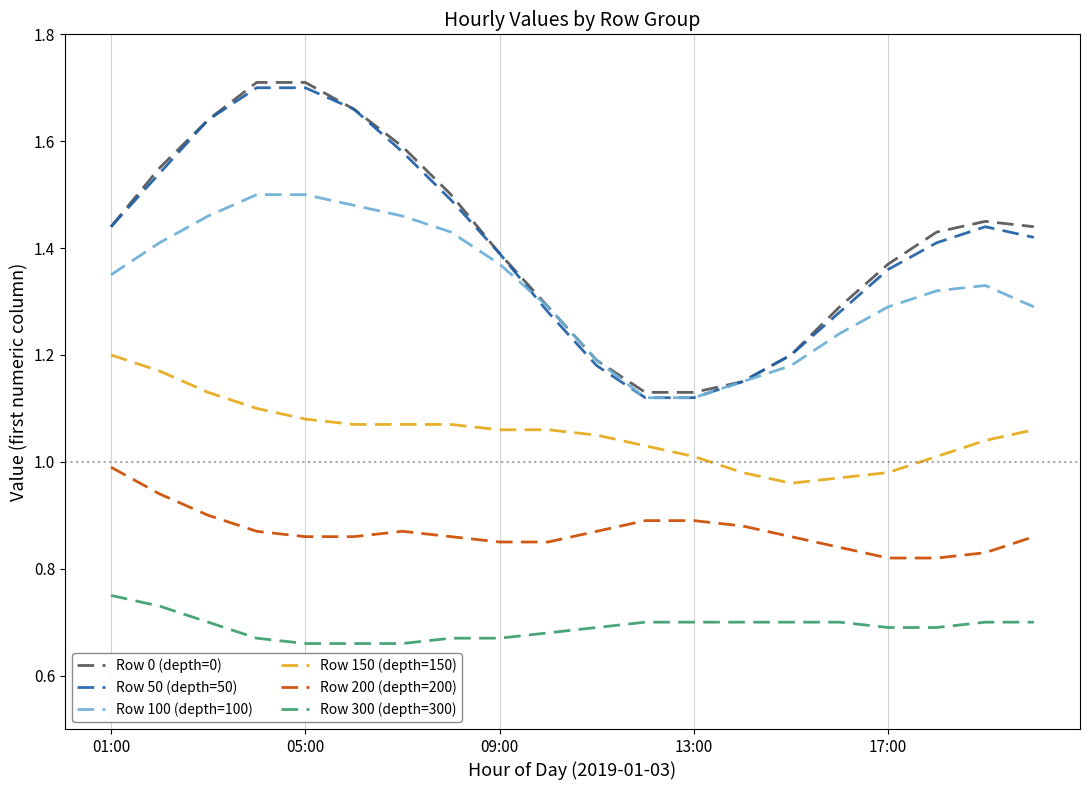

True or false: Row 150 (depth=150) and Row 50 (depth=50) intersect in this chart.

False